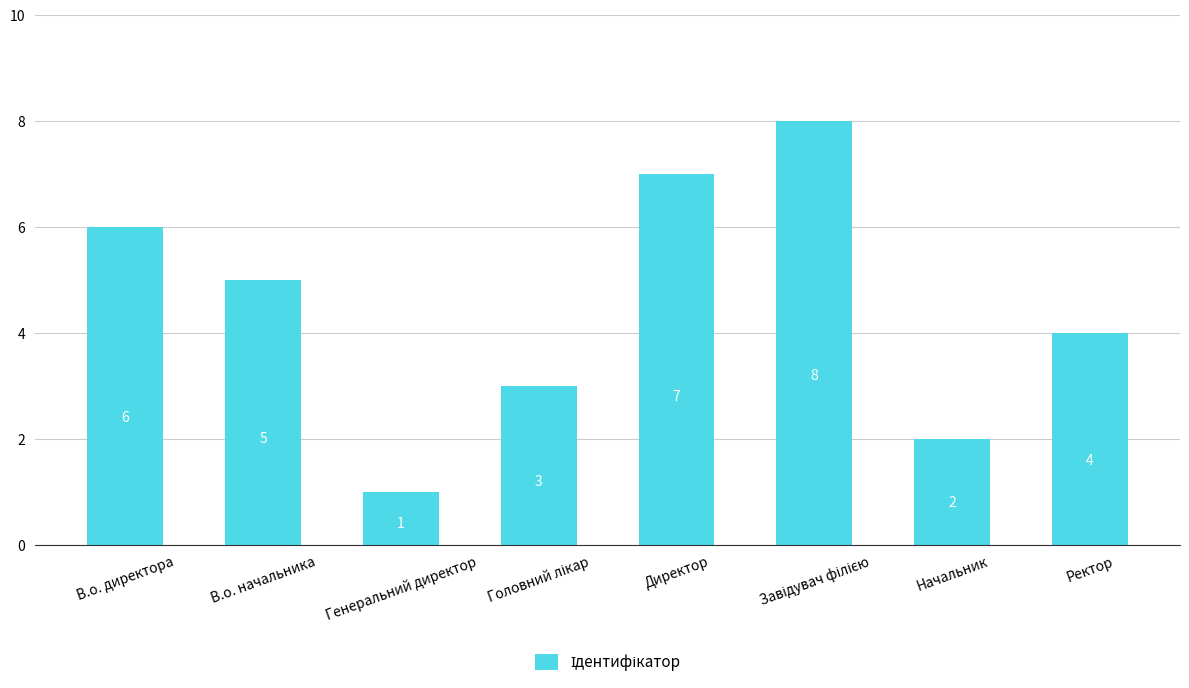

What position from the right is В.о. начальника?

7